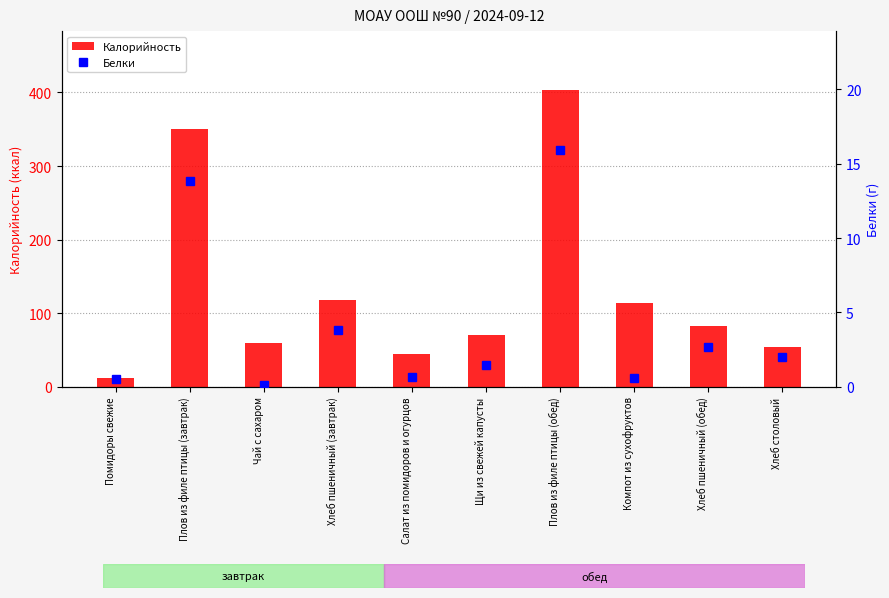

Is it true that Калорийность equals 54.7 at Хлеб пшеничный (обед)?

False